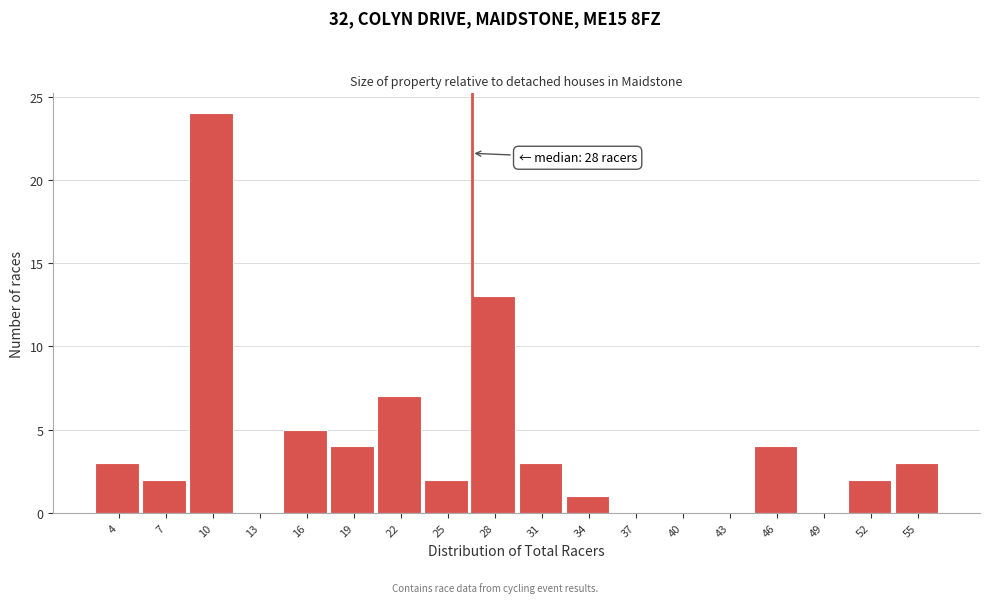

Reading right to left, what are all the values shown in this chart?

55=3	52=2	49=0	46=4	43=0	40=0	37=0	34=1	31=3	28=13	25=2	22=7	19=4	16=5	13=0	10=24	7=2	4=3